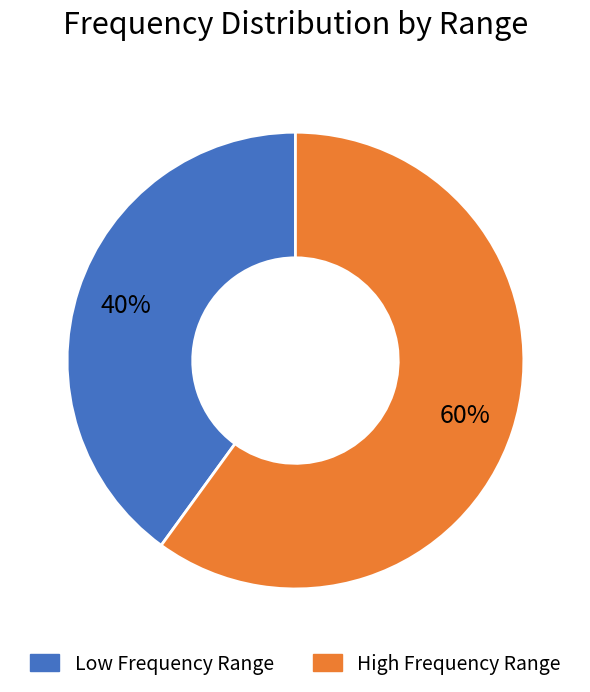

Does any single category account for the majority?

Yes